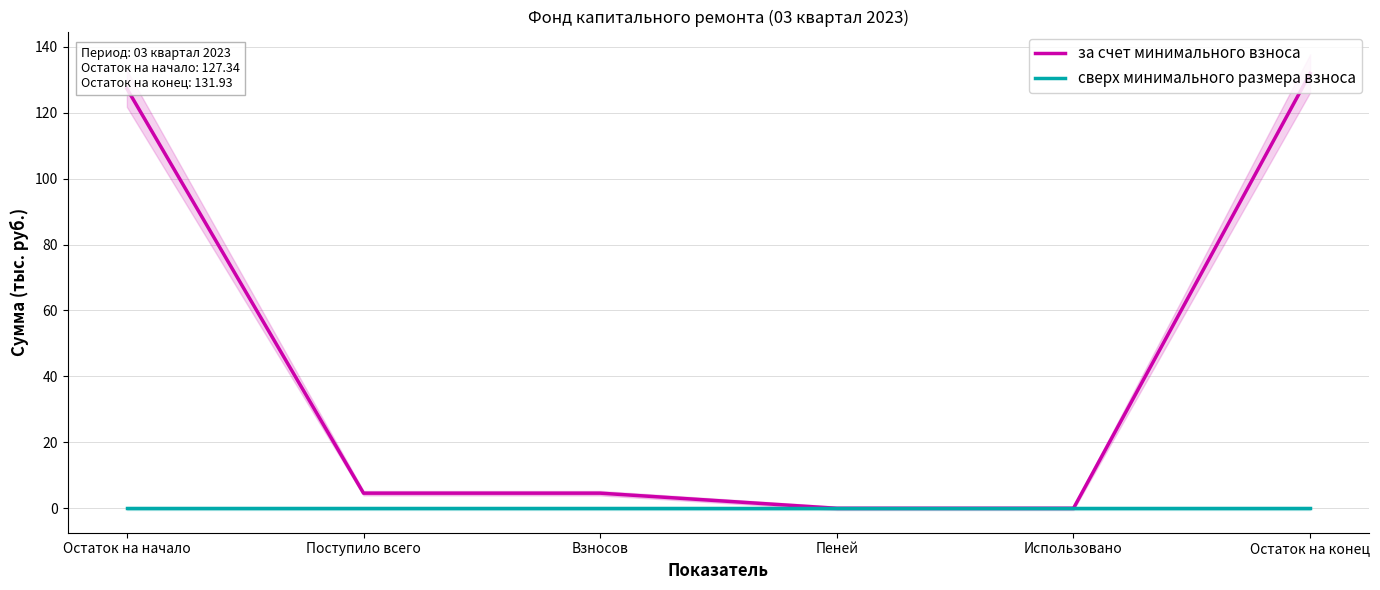

True or false: сверх минимального размера взноса has more than 1 points higher than both neighbors.

False